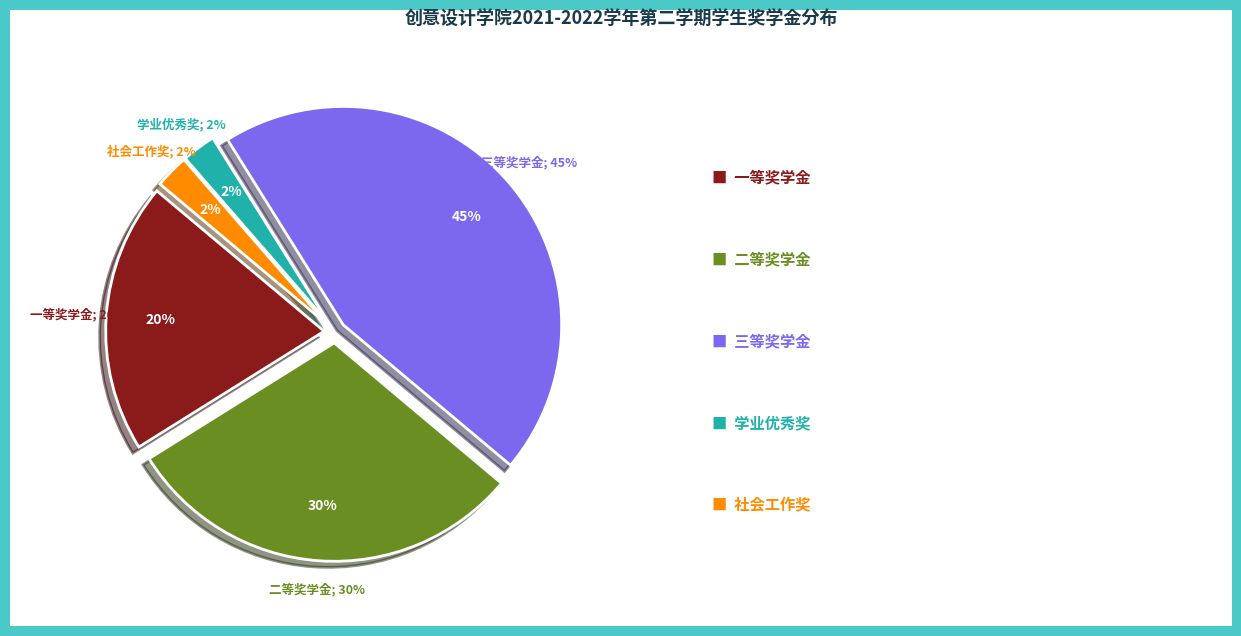

To the nearest percent, what percentage of the pie is 学业优秀奖?

2%